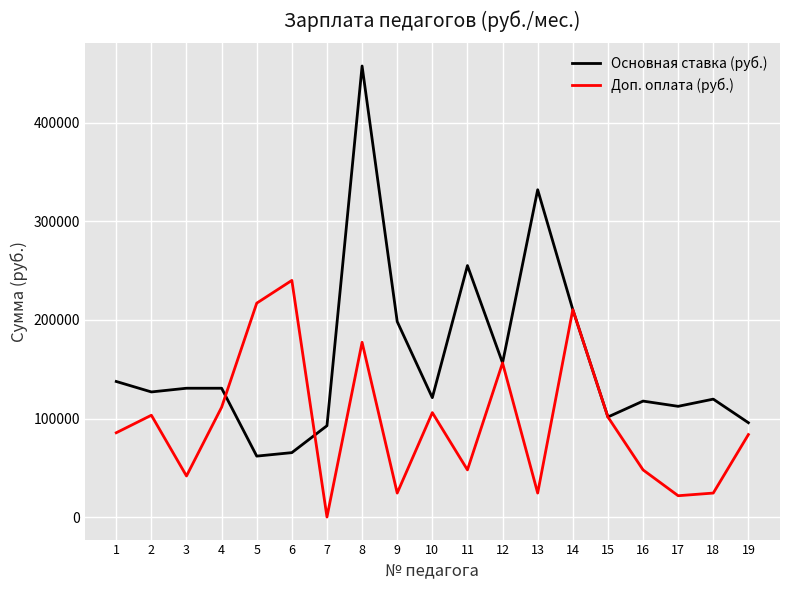

List the series in order of their peak value, lowest first.

Доп. оплата (руб.), Основная ставка (руб.)